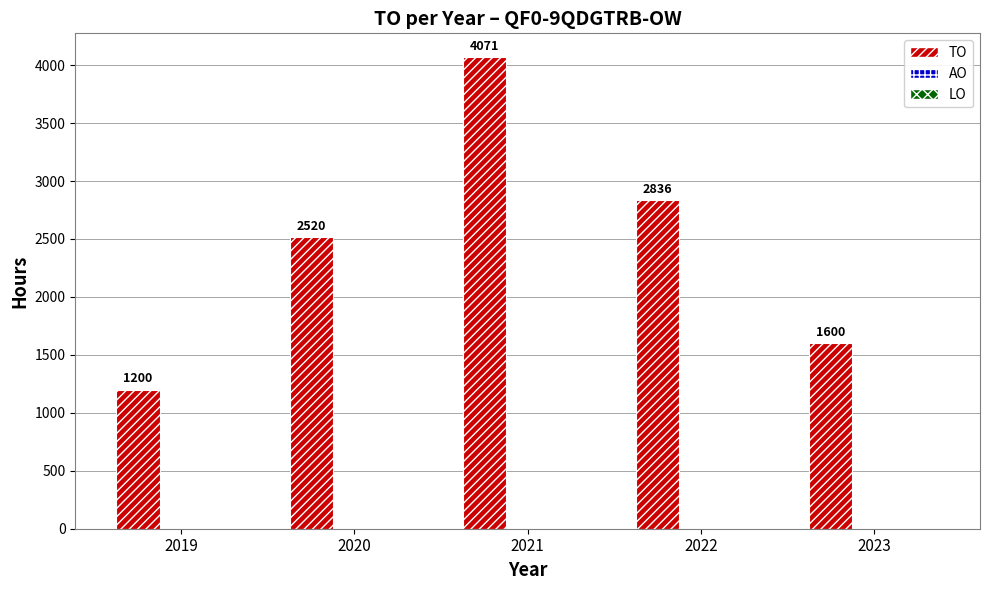

List the labels in order of value, largest first.

2021, 2022, 2020, 2023, 2019